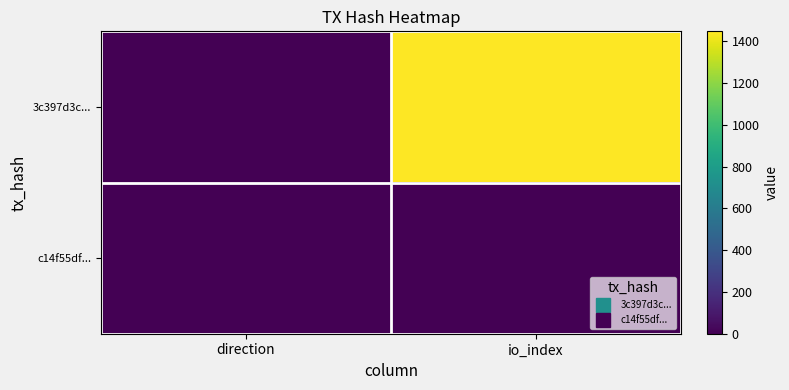

Reading left to right, what are all the values shown in this chart?

3c397d3c...: direction=-1	io_index=1448
c14f55df...: direction=1	io_index=4